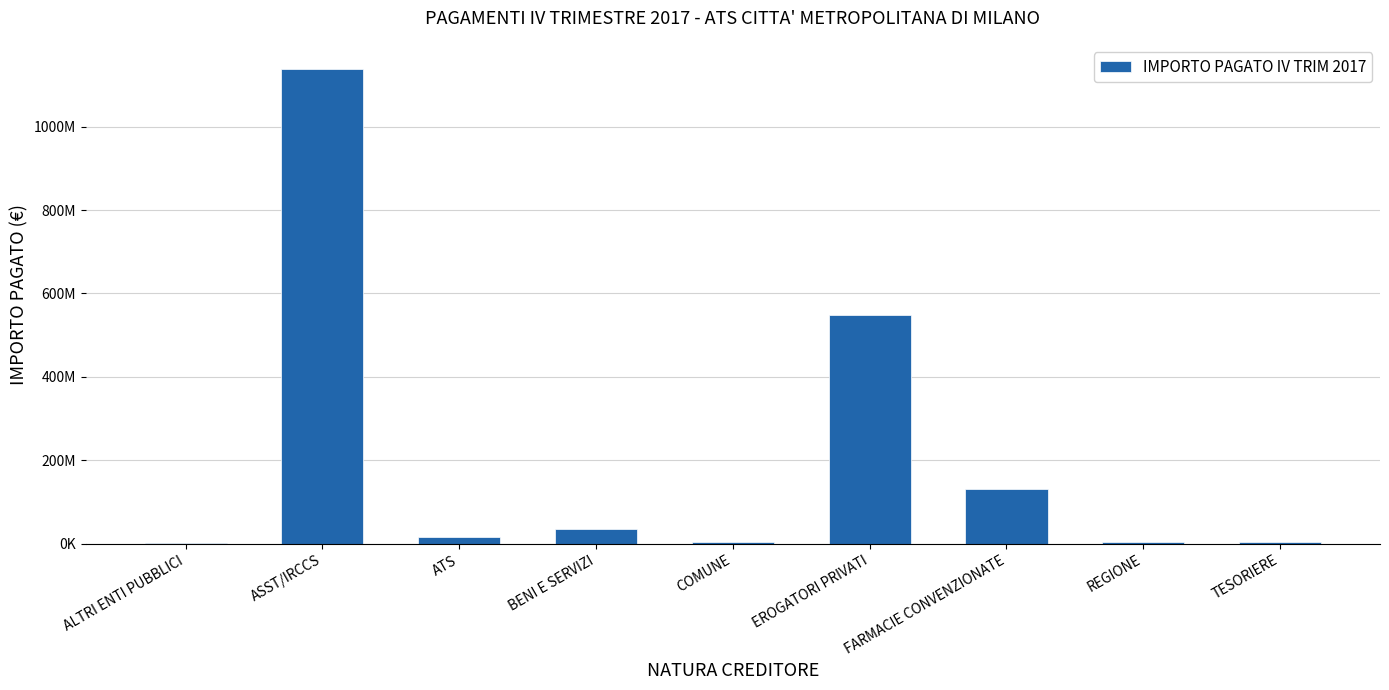

How many data points are above 16003392?

5